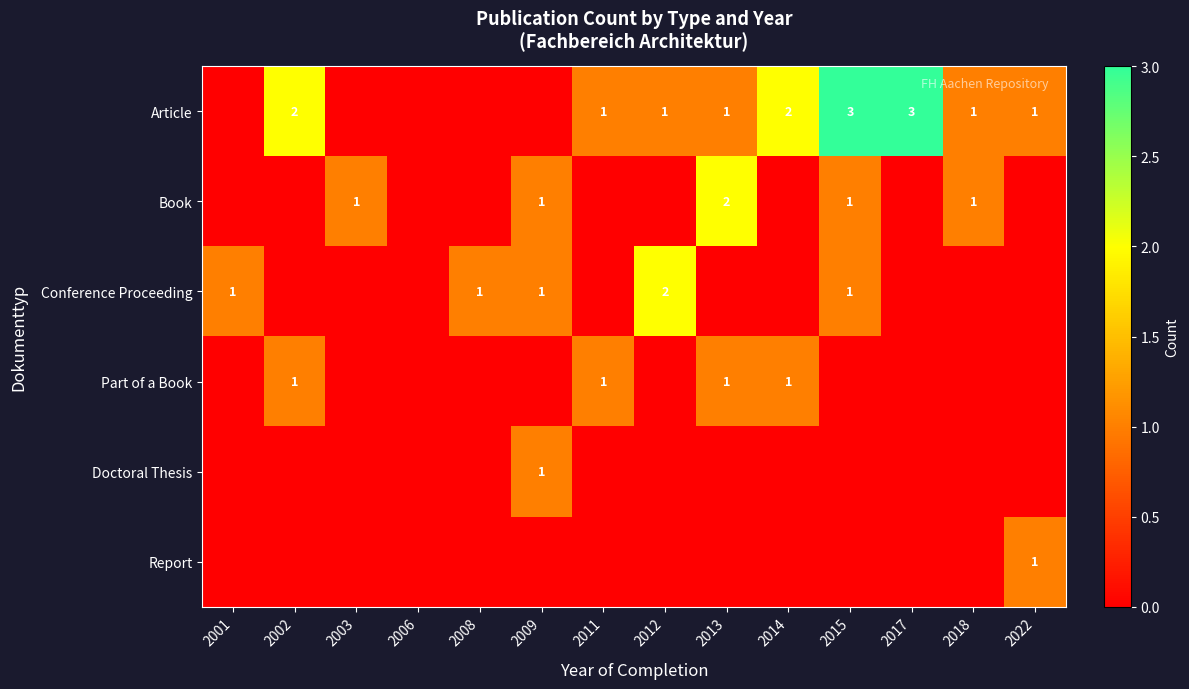

What is the approximate value of Article at 2014?

2